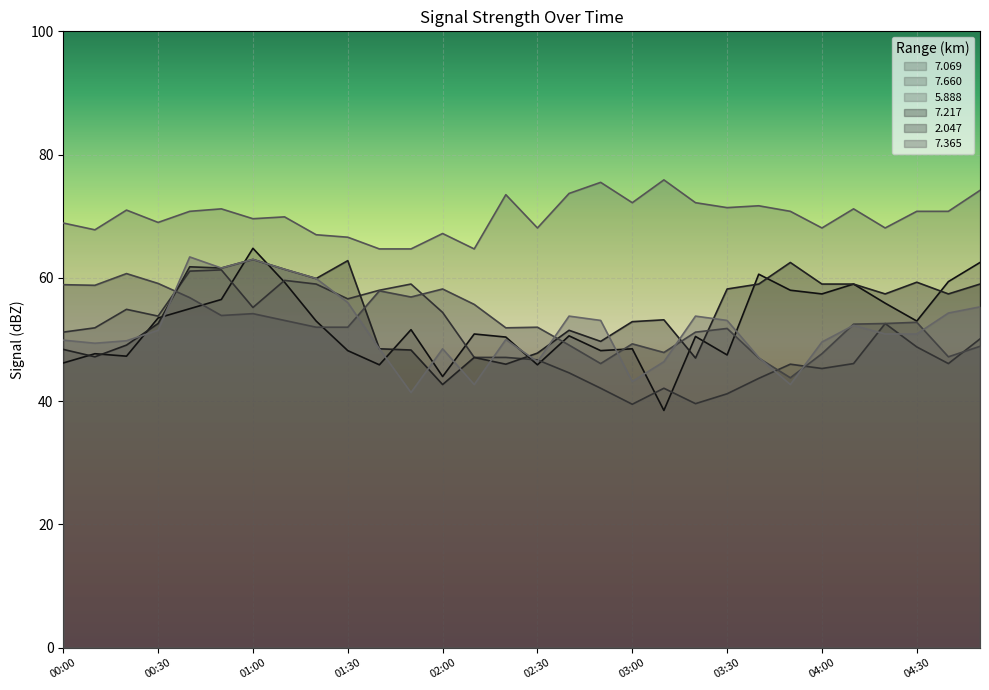

At which category does   7.069 reach its first local valley?

00:20